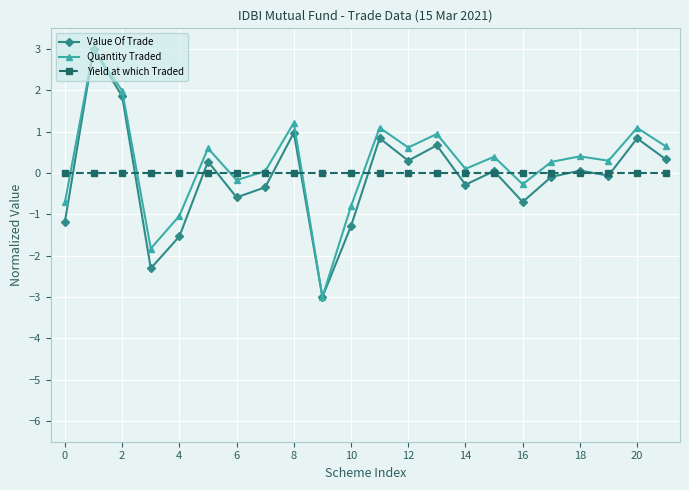

What is the value of the Quantity Traded point at the 20th from the left?

0.3